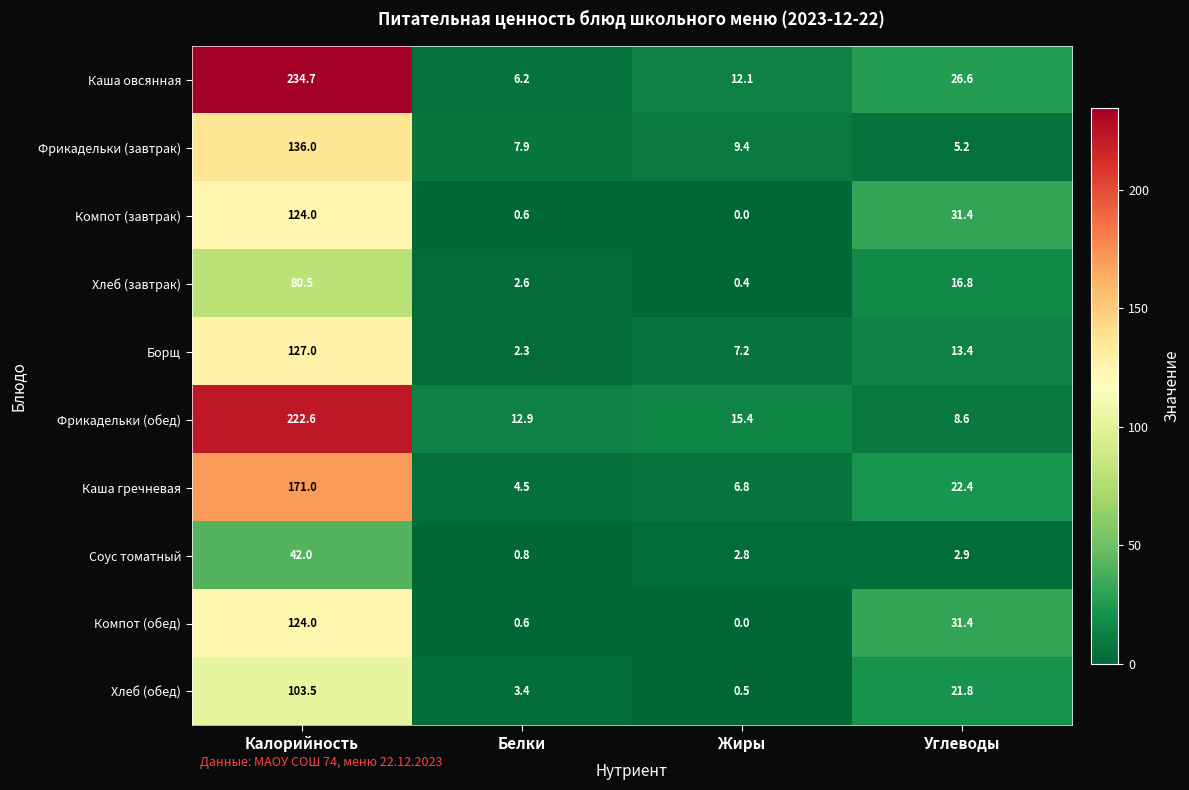

True or false: Компот (завтрак) has a value of 0.1 at Белки.

False